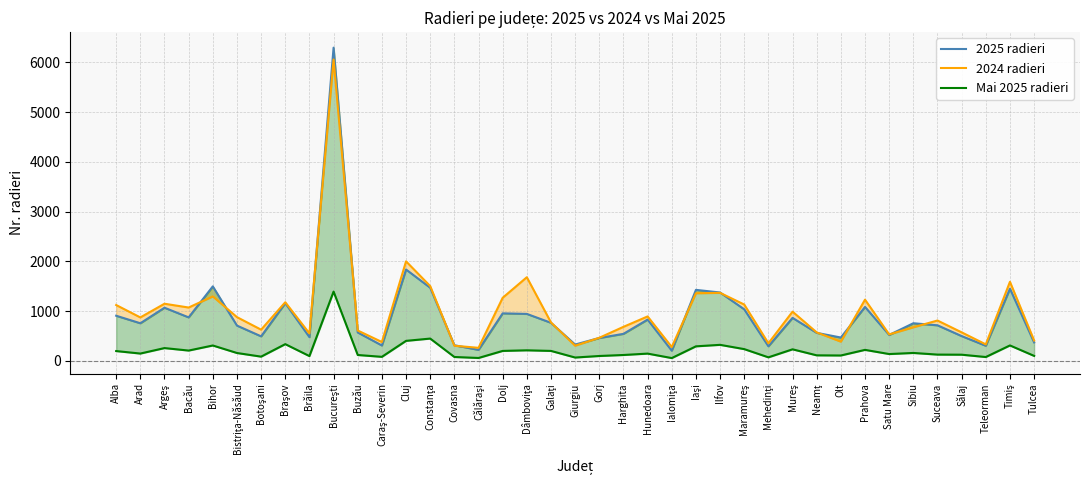

What is the approximate value of Mai 2025 radieri at Mureş, to the nearest 50?

250